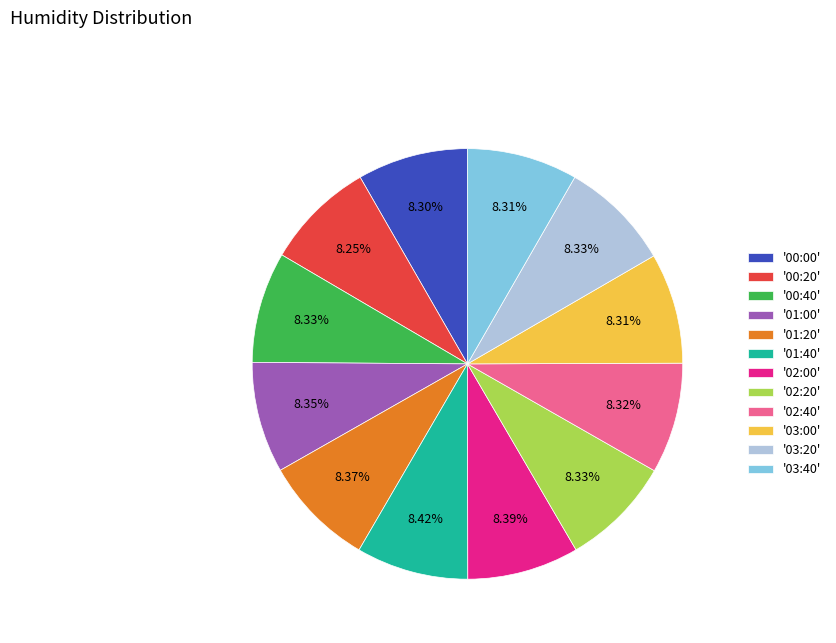

Approximately how many times larger is the value at '00:00' compared to '02:00'?

1.0